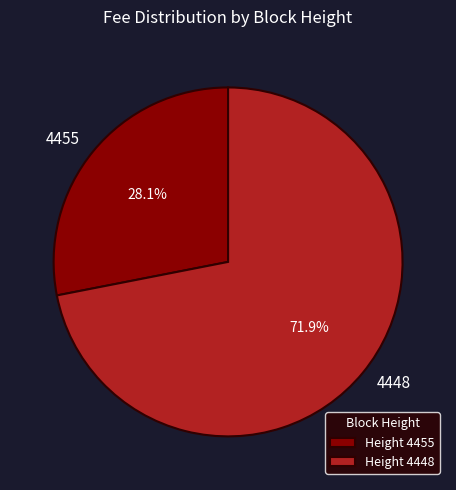

To the nearest percent, what is the combined percentage of 4455 and 4448?

100%